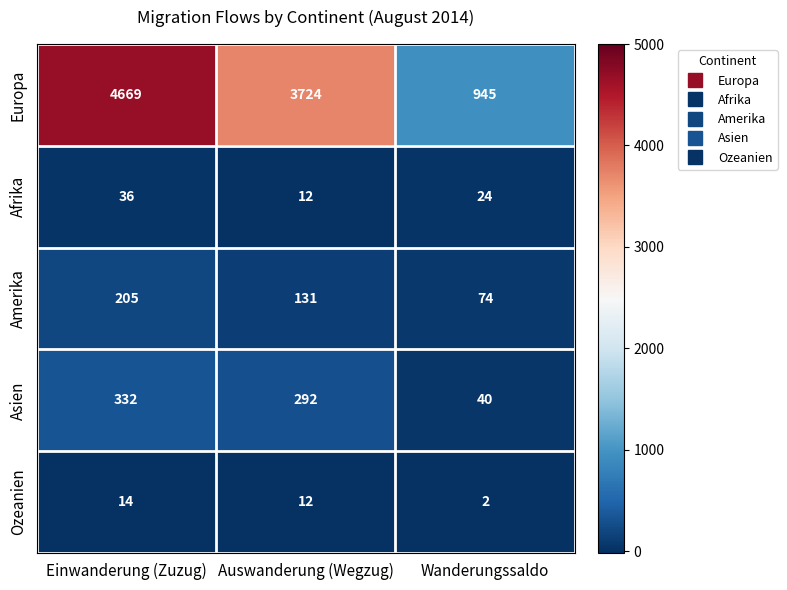

Where does the Afrika series first go above 24?

Einwanderung (Zuzug)